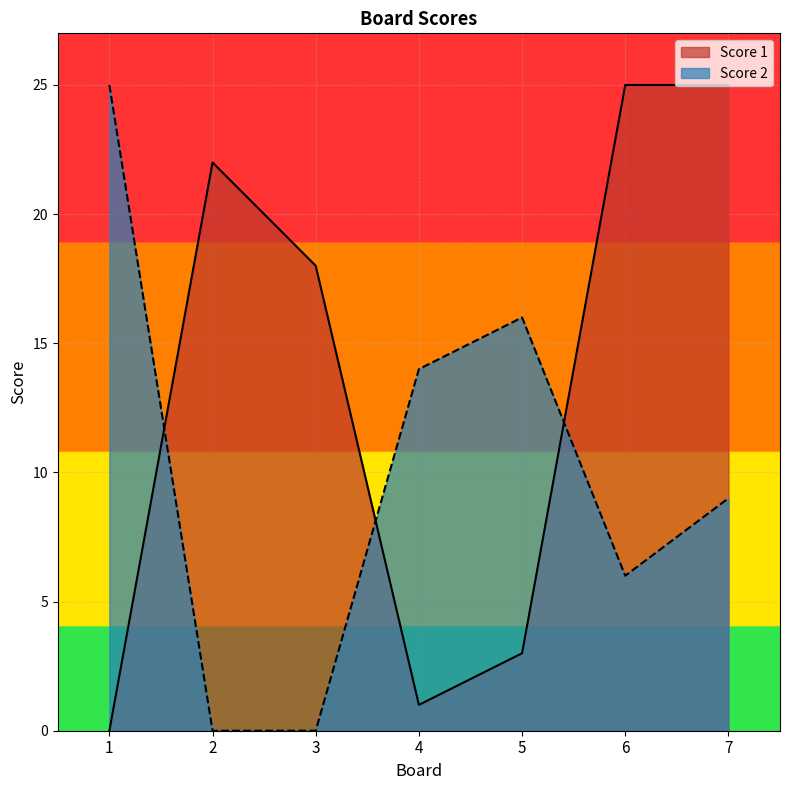

Which series has the largest total across all categories?

Score 1